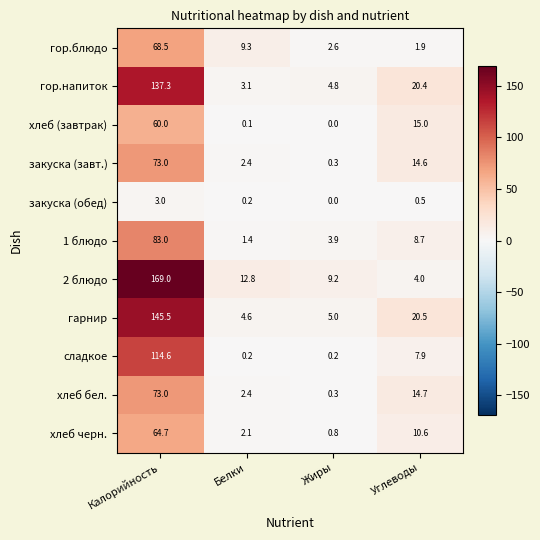

What is the maximum value for хлеб (завтрак)?

60.0